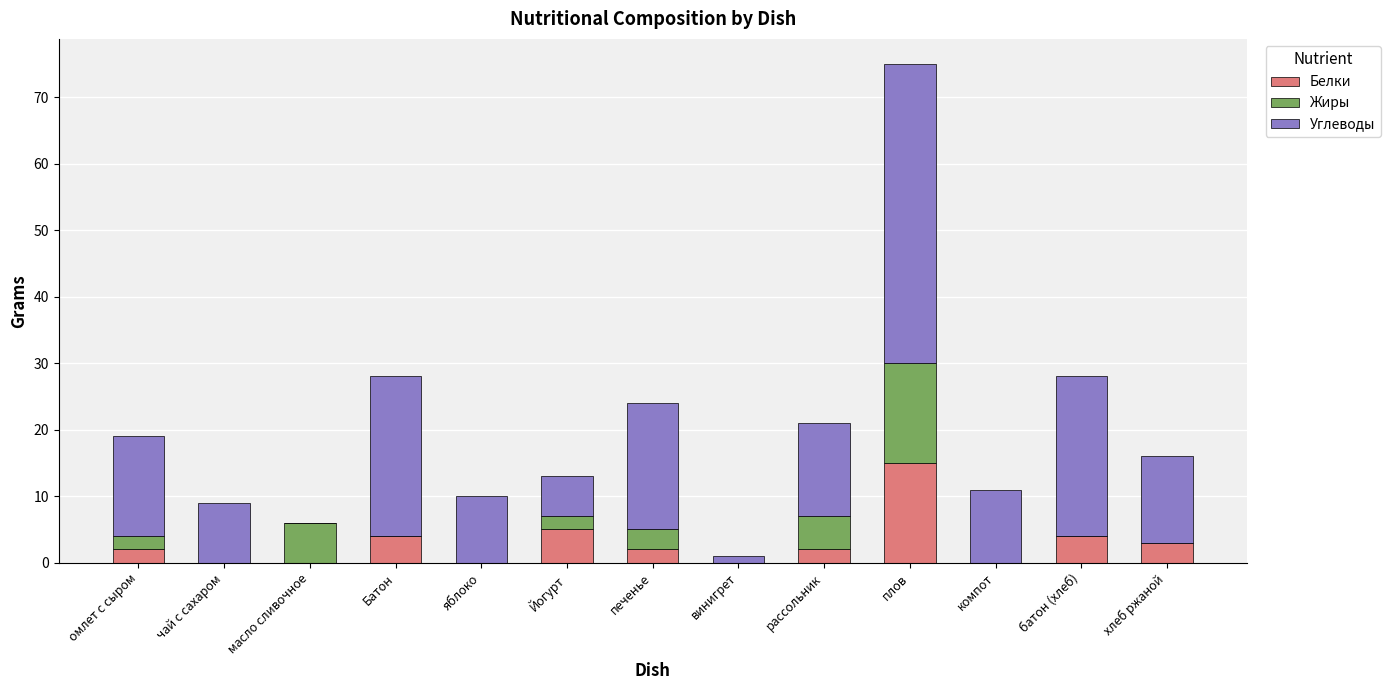

What is the total value across all series at омлет с сыром?

19